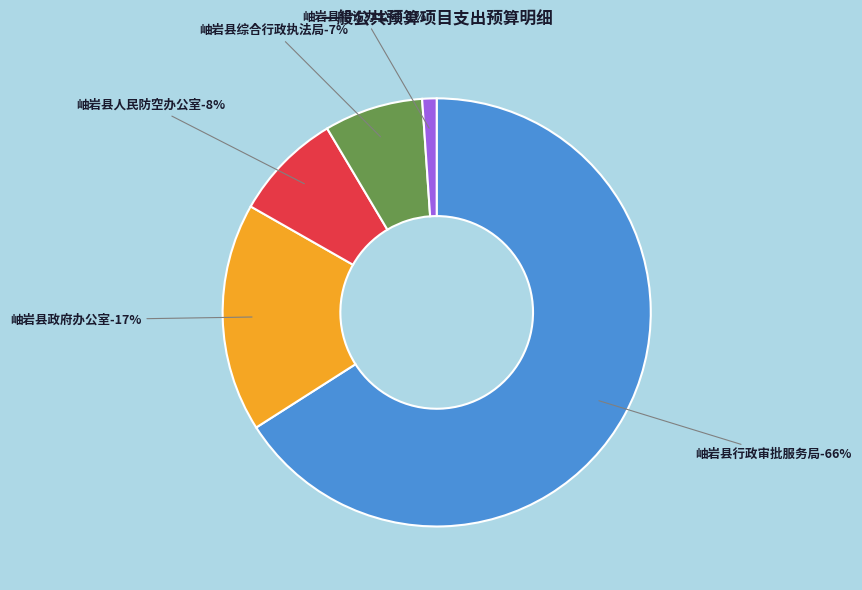

To the nearest percent, what is the average slice percentage?

20%